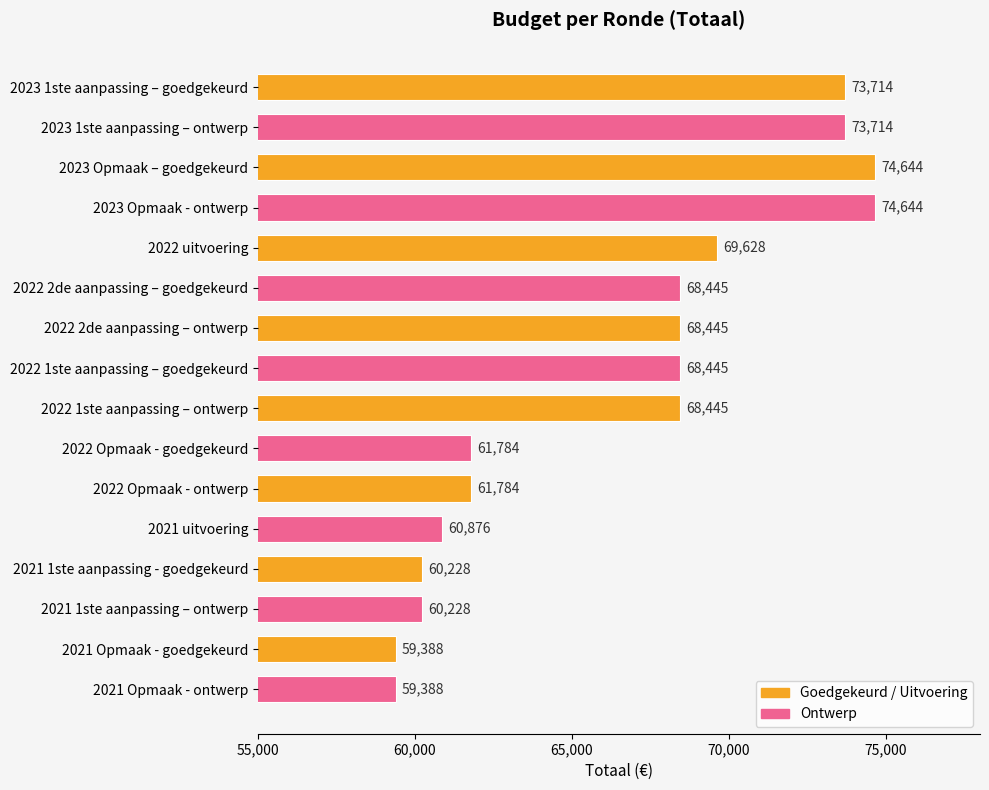

What is the difference between the second highest and minimum values?

15256